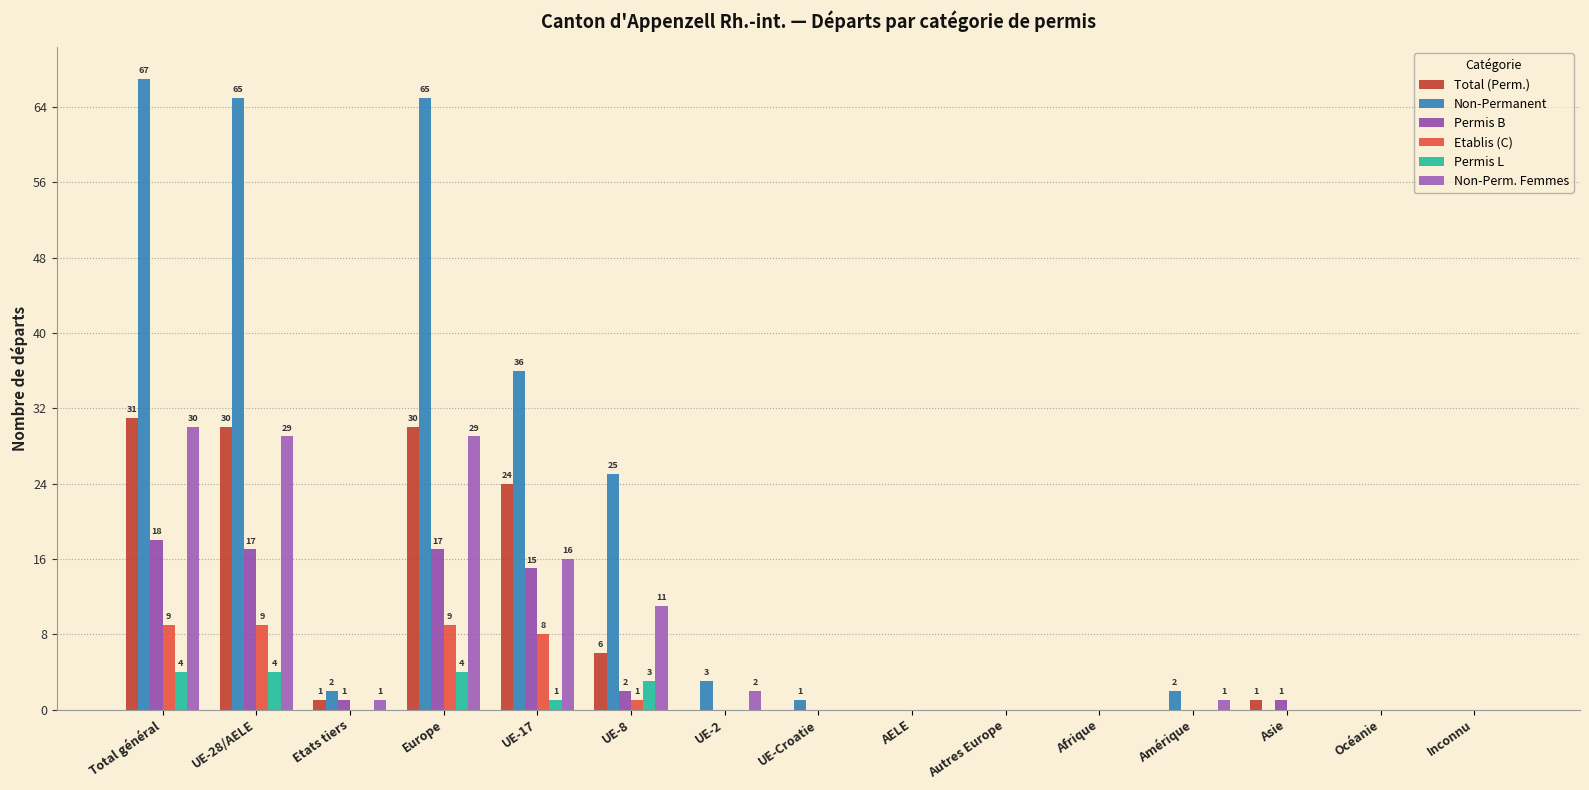

What is the value of the Total (Perm.) bar at the 1st from the left?

31